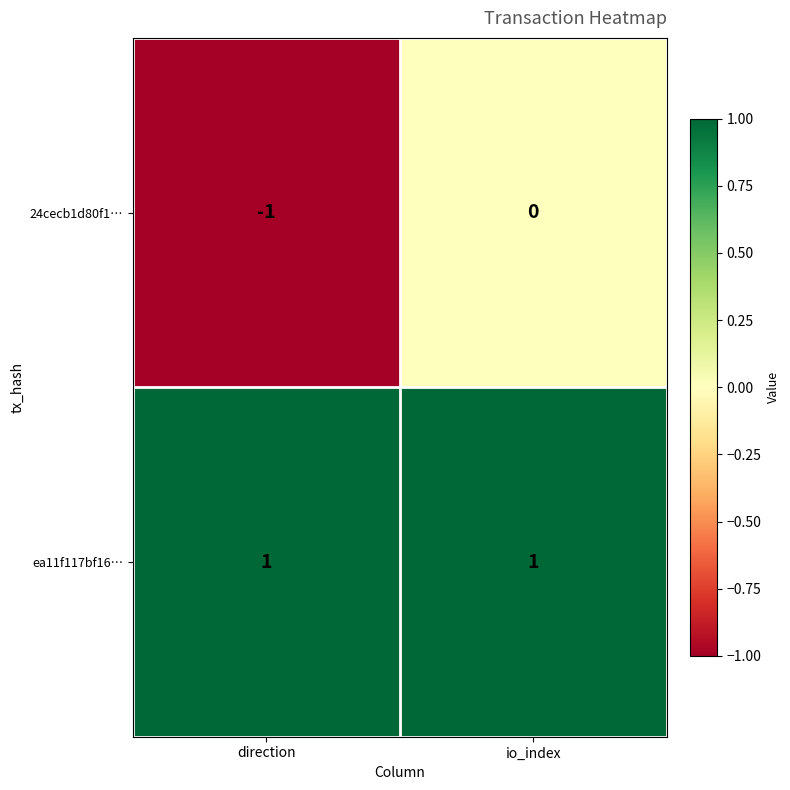

The value of ea11f117bf16… at io_index is 1. True or false?

True